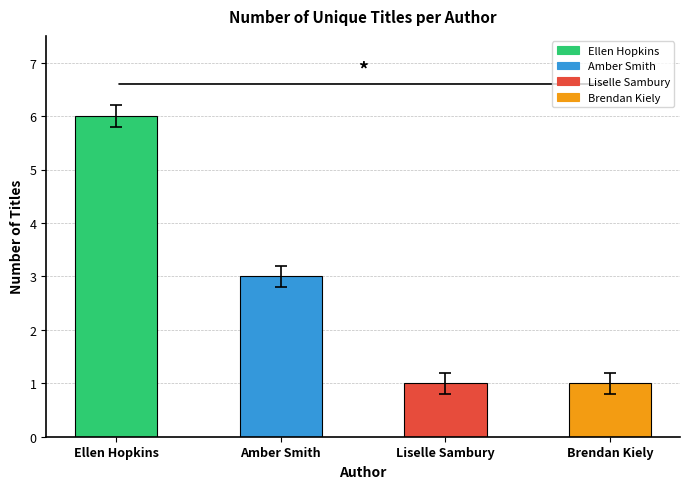

The value at Liselle Sambury is 1. True or false?

True